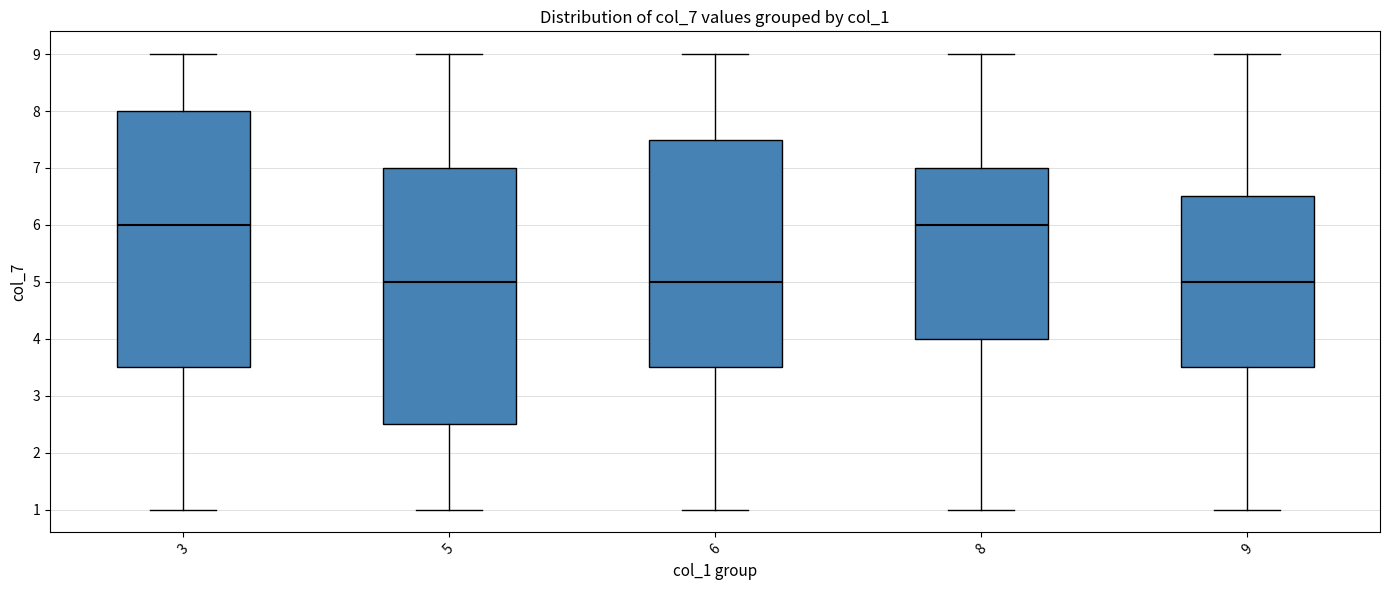

Reading left to right, transcribe this box plot: for each box, give where its median line is, the range the box spans, and where its two whiskers end, as read against the y-axis. The values are not printed on the chart, so give them approximately, as read against the axis.

3: median 6.0, box 3.5 to 8.0, whiskers 1.0 to 9.0
5: median 5.0, box 2.5 to 7.0, whiskers 1.0 to 9.0
6: median 5.0, box 3.5 to 7.5, whiskers 1.0 to 9.0
8: median 6.0, box 4.0 to 7.0, whiskers 1.0 to 9.0
9: median 5.0, box 3.5 to 6.5, whiskers 1.0 to 9.0